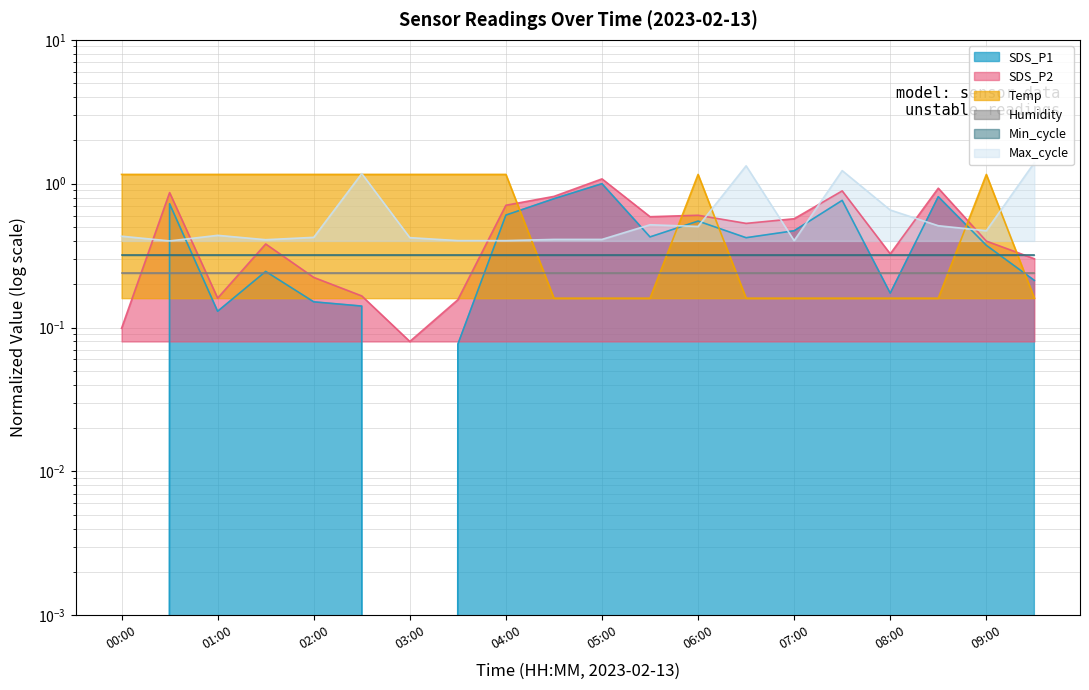

The value of SDS_P2 at 02:00 is 0.2. True or false?

True